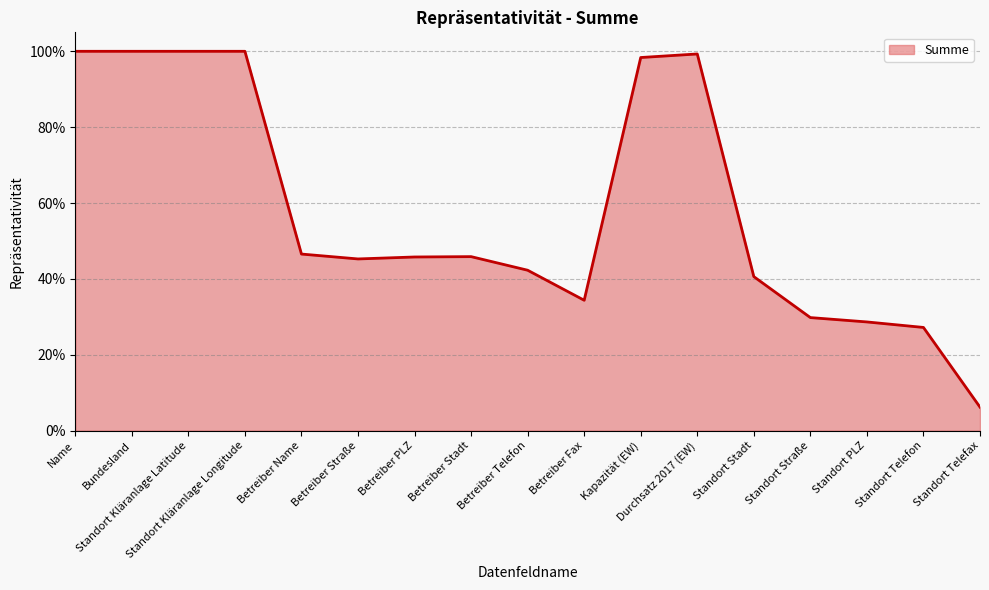

Where is the first local maximum?

Betreiber Stadt